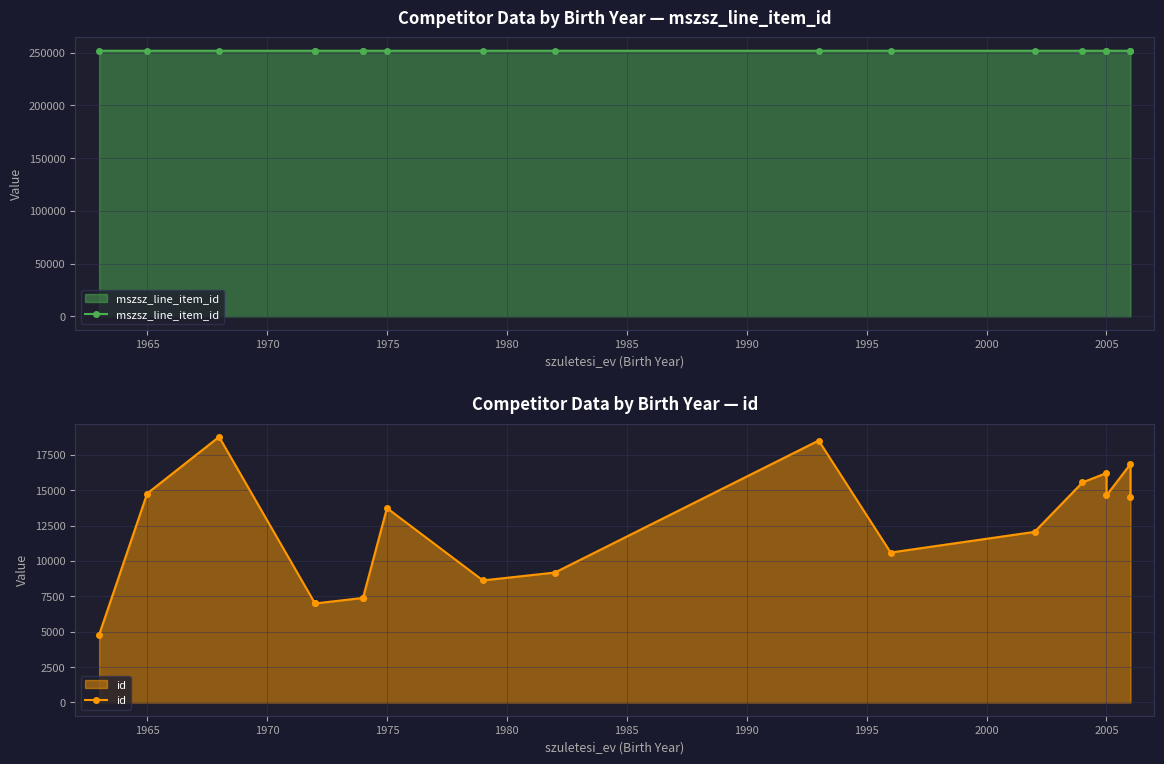

At 1970, list the series in order from smallest to largest.

id, mszsz_line_item_id